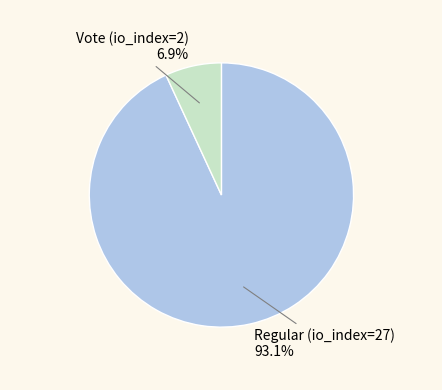

Does any single category account for the majority?

Yes